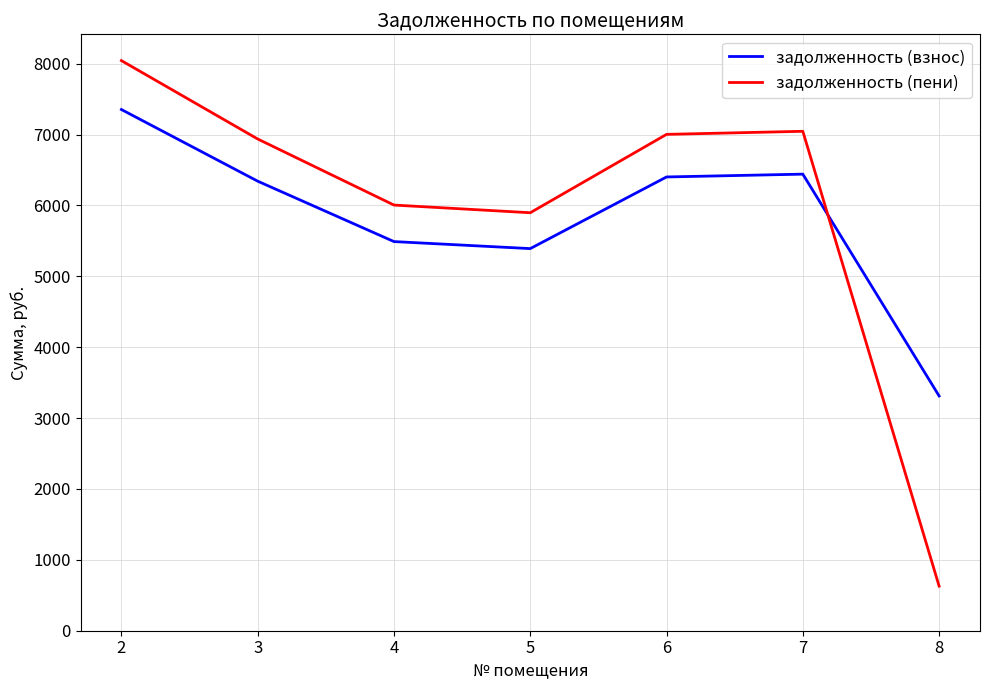

Does the chart have visible grid lines?

Yes